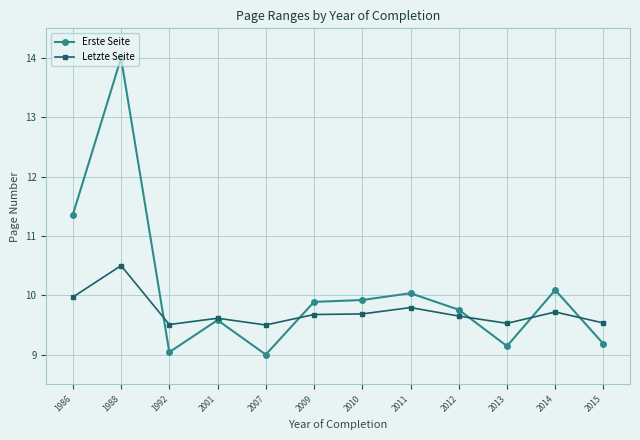

Read the Letzte Seite value at 2009.

9.7